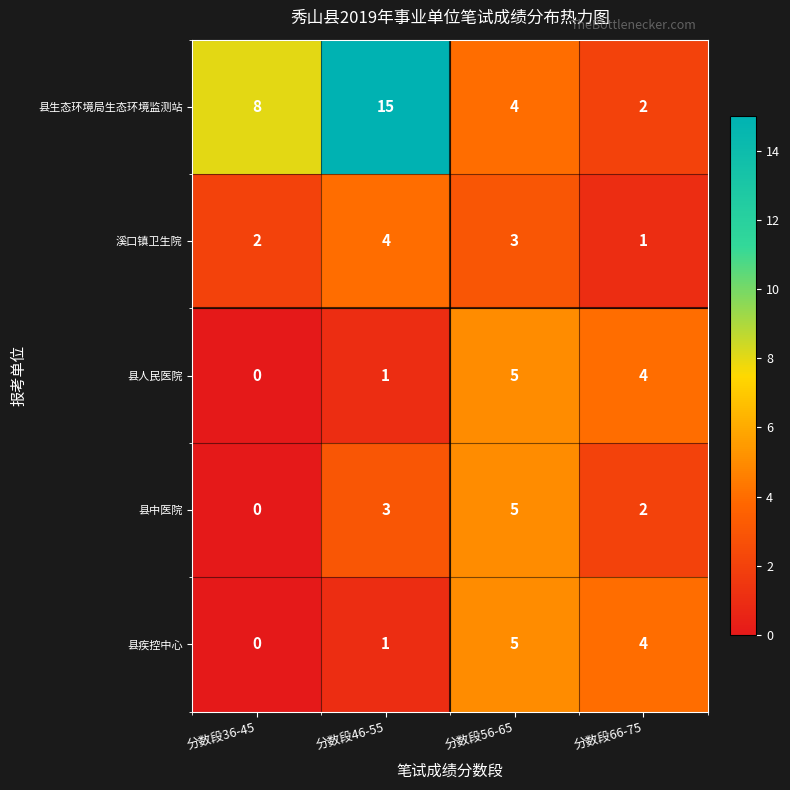

What is the difference between the maximum and minimum values in the 县生态环境局生态环境监测站 series?

13